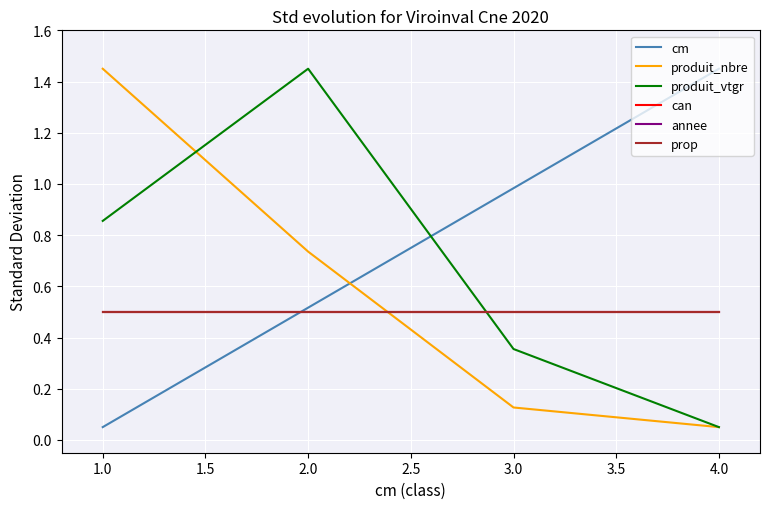

True or false: can and annee intersect in this chart.

False